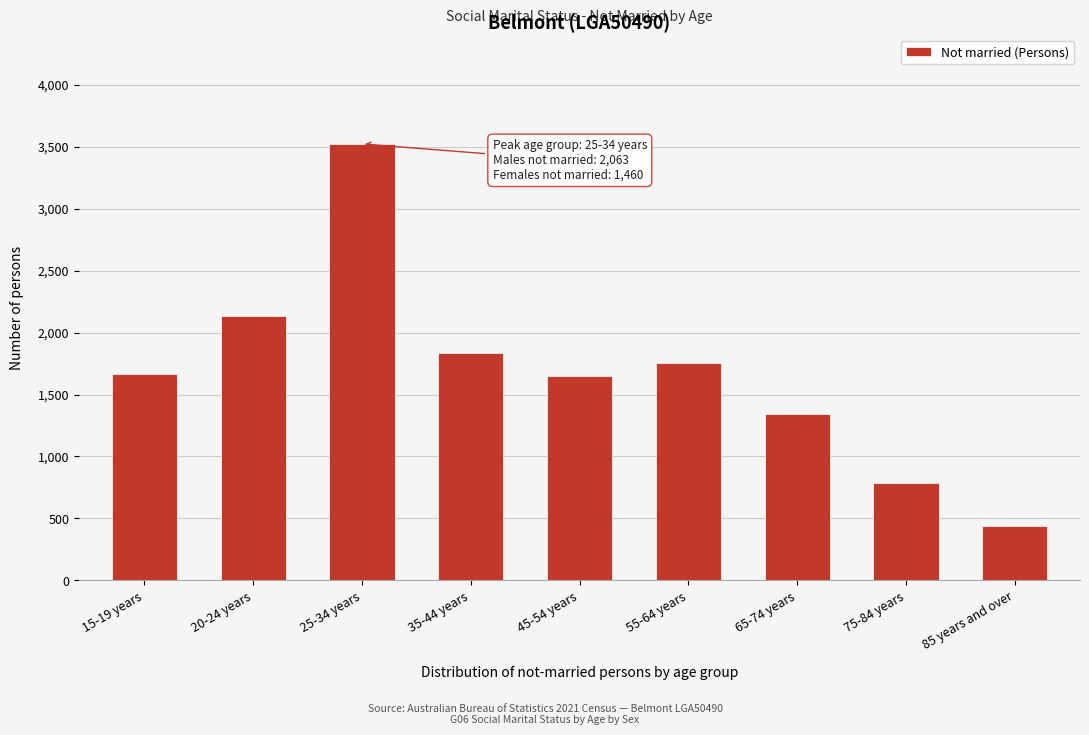

Reading right to left, transcribe all the data shown in this chart.

437	789	1345	1753	1647	1834	3523	2135	1667